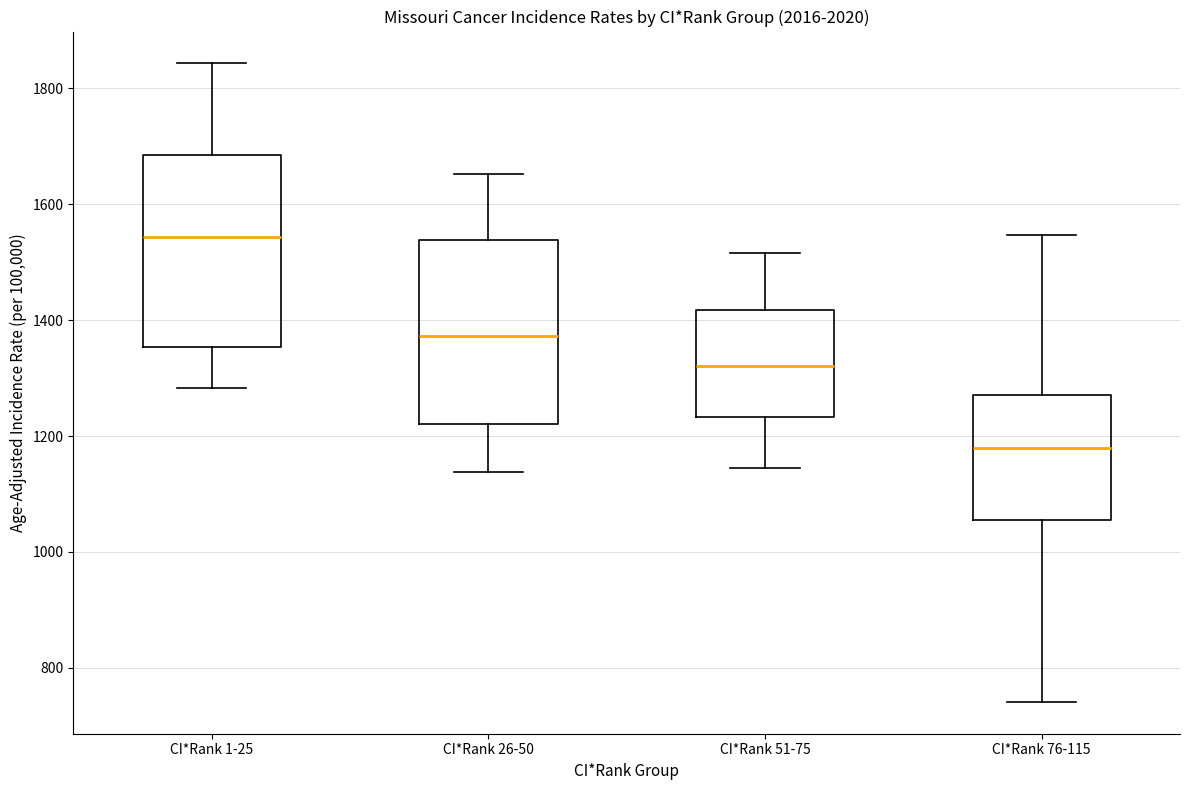

Reading left to right, read every box against the y-axis: the position of its median line, the range the box covers, and the ends of its whiskers. The values are not printed on the chart, so give them approximately, as read against the axis.

CI*Rank 1-25: median 1540, box 1360 to 1680, whiskers 1280 to 1840
CI*Rank 26-50: median 1380, box 1220 to 1540, whiskers 1140 to 1660
CI*Rank 51-75: median 1320, box 1240 to 1420, whiskers 1140 to 1520
CI*Rank 76-115: median 1180, box 1060 to 1280, whiskers 740 to 1540